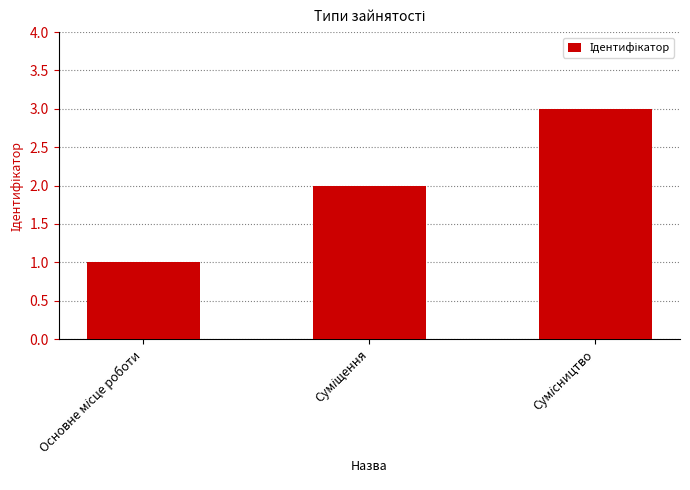

How many values are between 1 and 3?

3